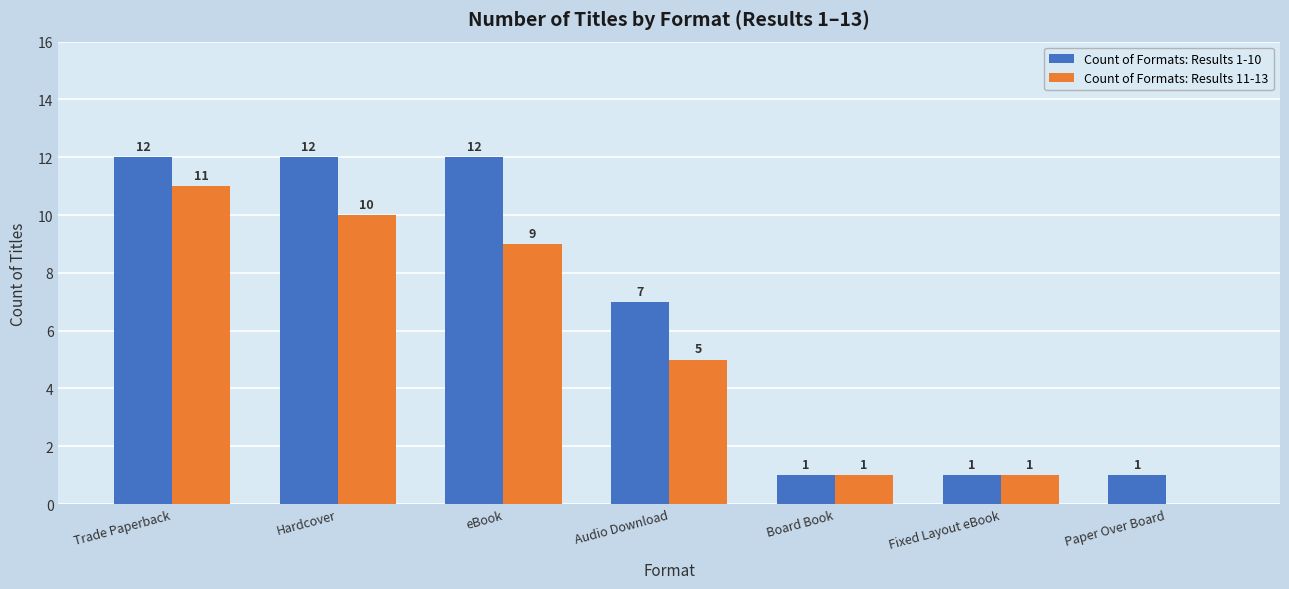

How many groups of bars are there?

7